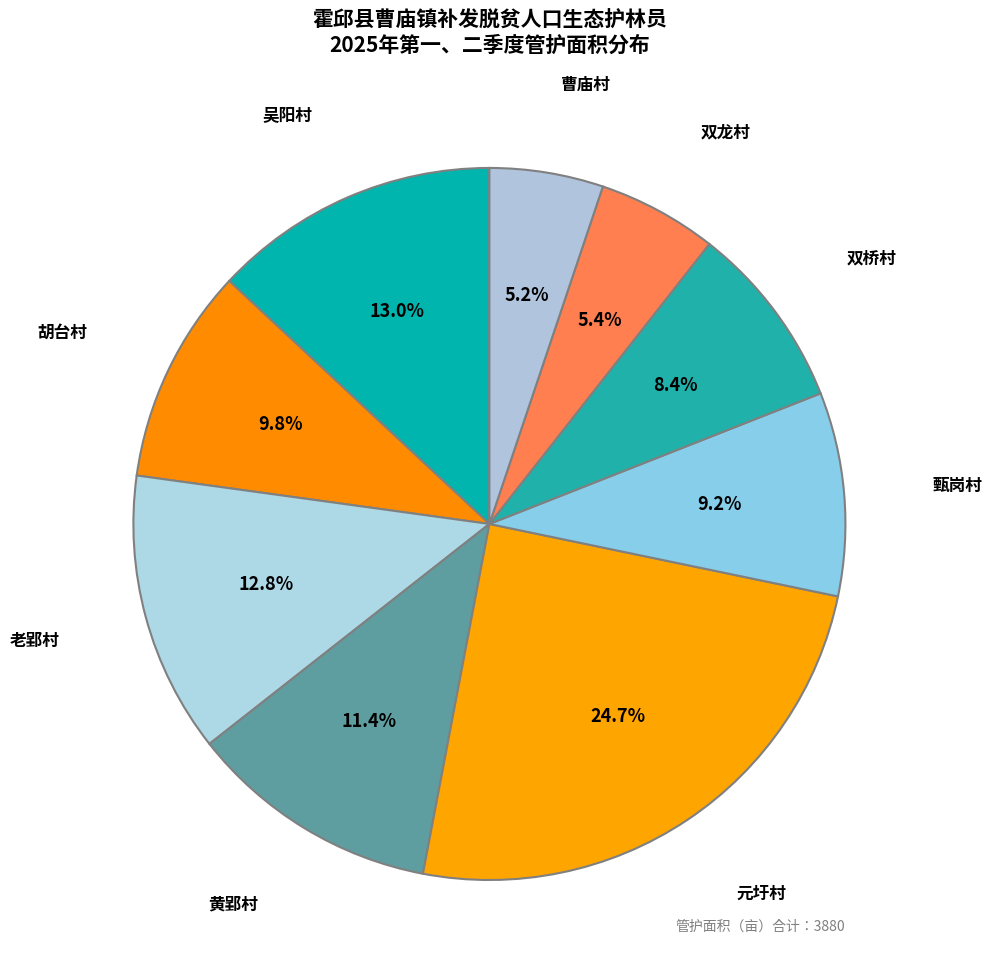

What is the largest slice in the pie chart?

元圩村